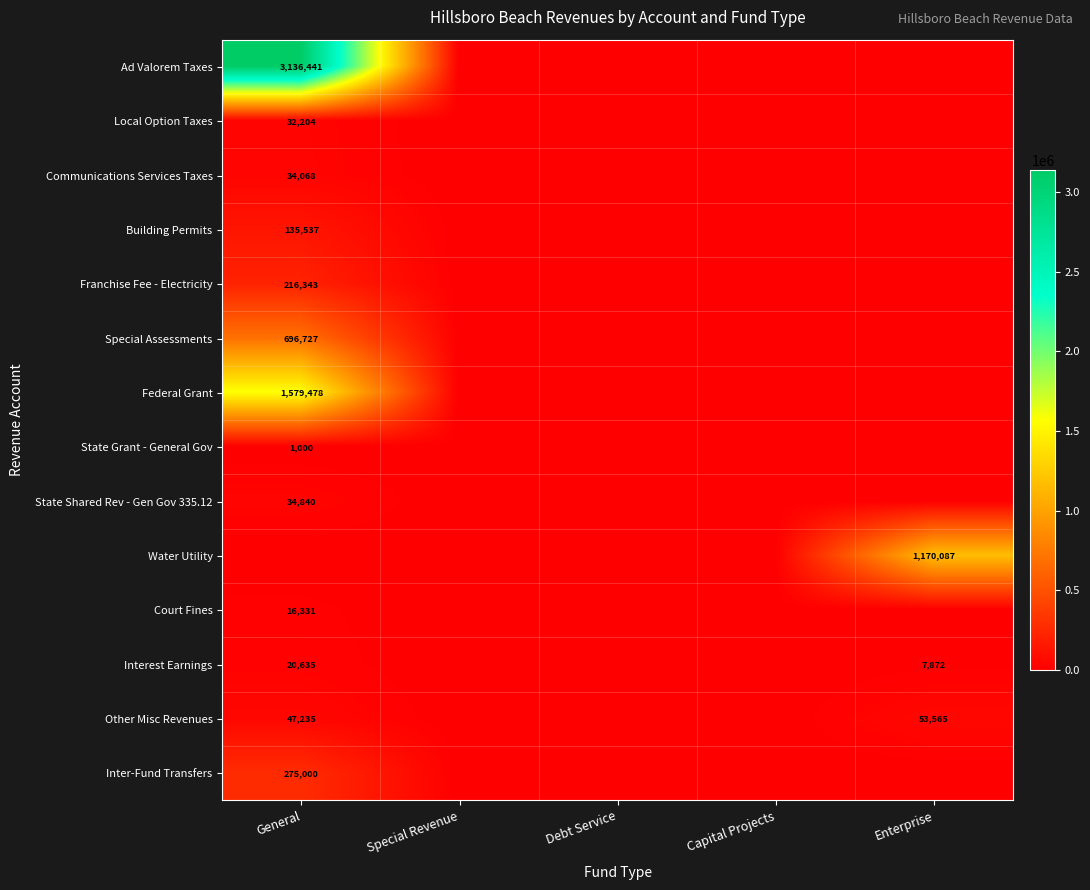

The Inter-Fund Transfers series shows 275000 at General. True or false?

True